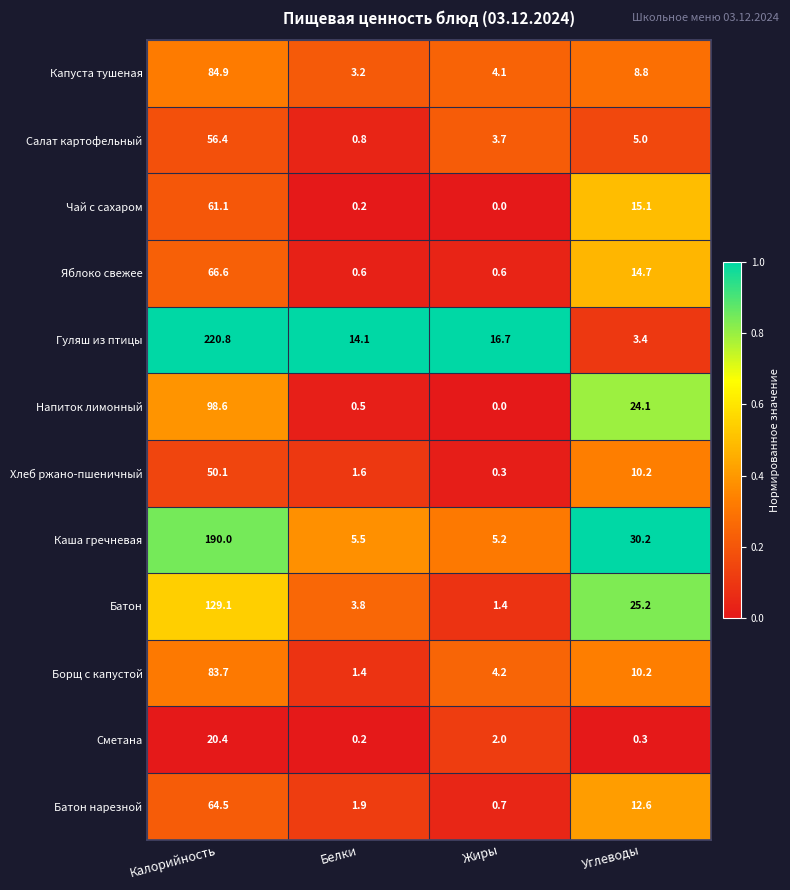

Which series changed the most between Калорийность and Жиры?

Гуляш из птицы